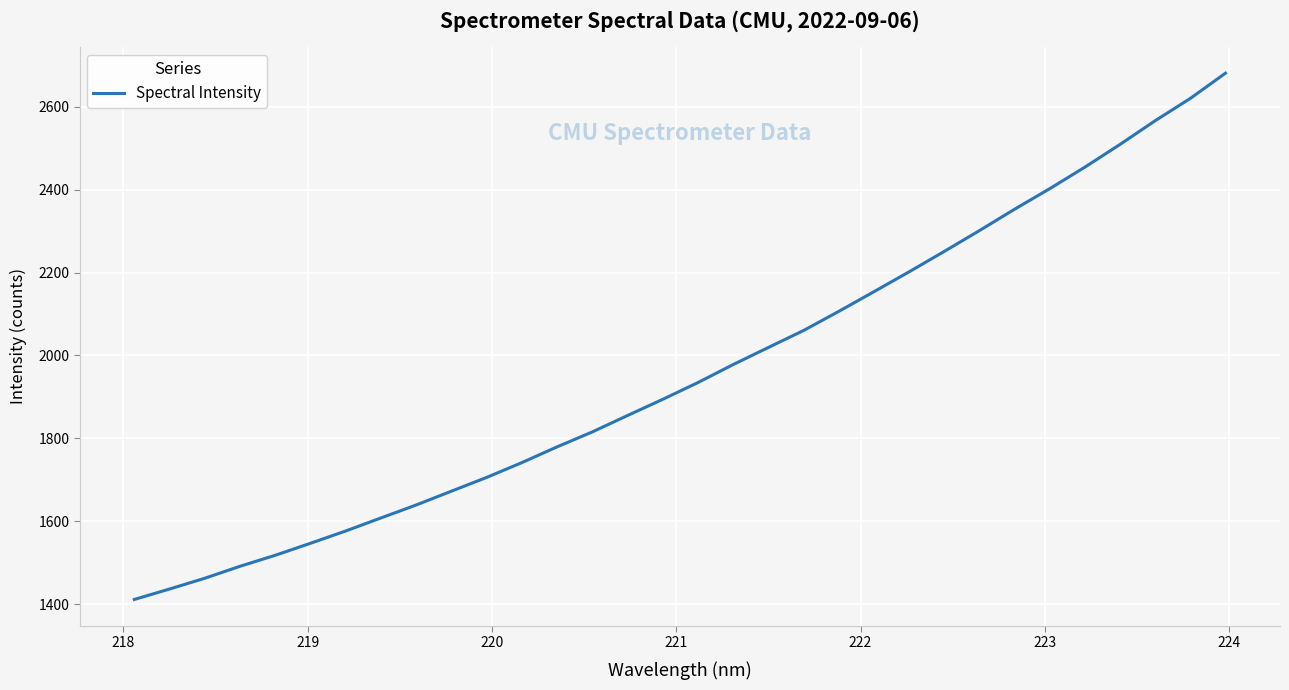

Reading left to right, transcribe all the data shown in this chart.

1411.8	1436.9	1462.9	1491.8	1518.3	1547.2	1576.9	1608.3	1639.5	1672.8	1706.0	1741.7	1779.6	1815.6	1855.2	1894.2	1934.6	1977.9	2019.2	2060.0	2106.1	2153.6	2201.5	2250.7	2300.9	2352.5	2402.0	2453.9	2508.8	2566.0	2619.7	2680.6